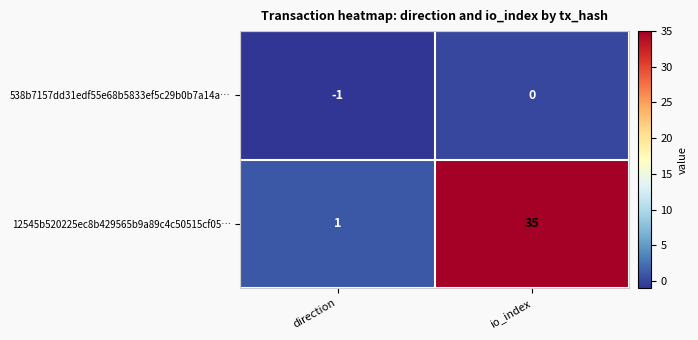

Rank the series by their maximum value, from lowest to highest.

538b7157dd31edf55e68b5833ef5c29b0b7a14a…, 12545b520225ec8b429565b9a89c4c50515cf05…